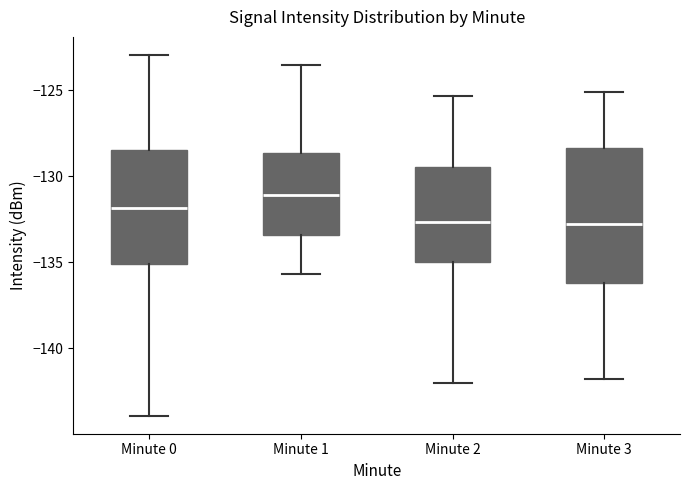

Where does the upper whisker of the box for Minute 3 end on the y-axis? The values are not printed on the chart, so give them approximately, as read against the axis.

-125.0